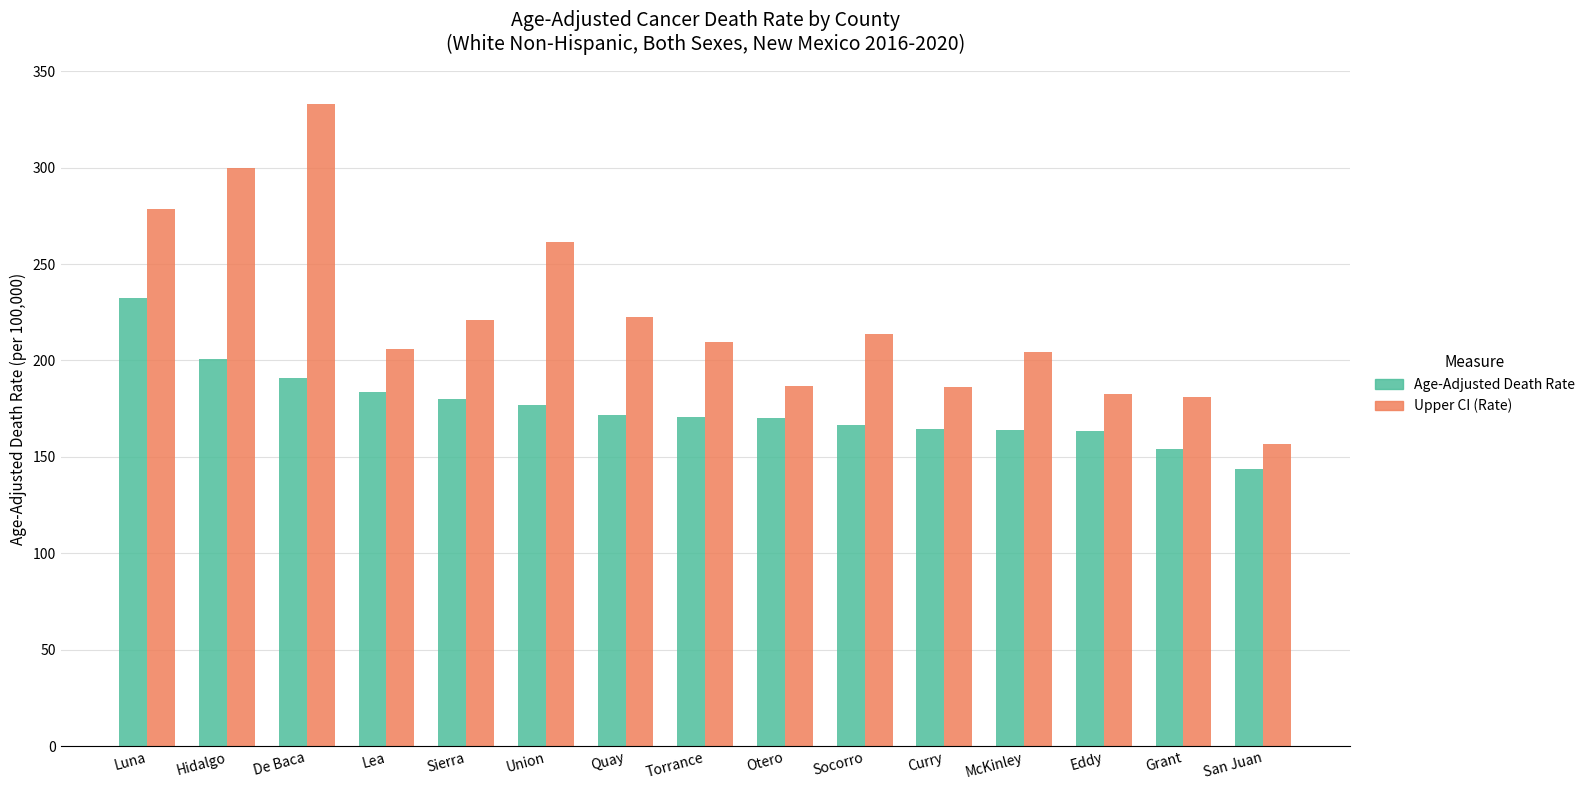

Which series has the largest total across all categories?

Upper CI (Rate)